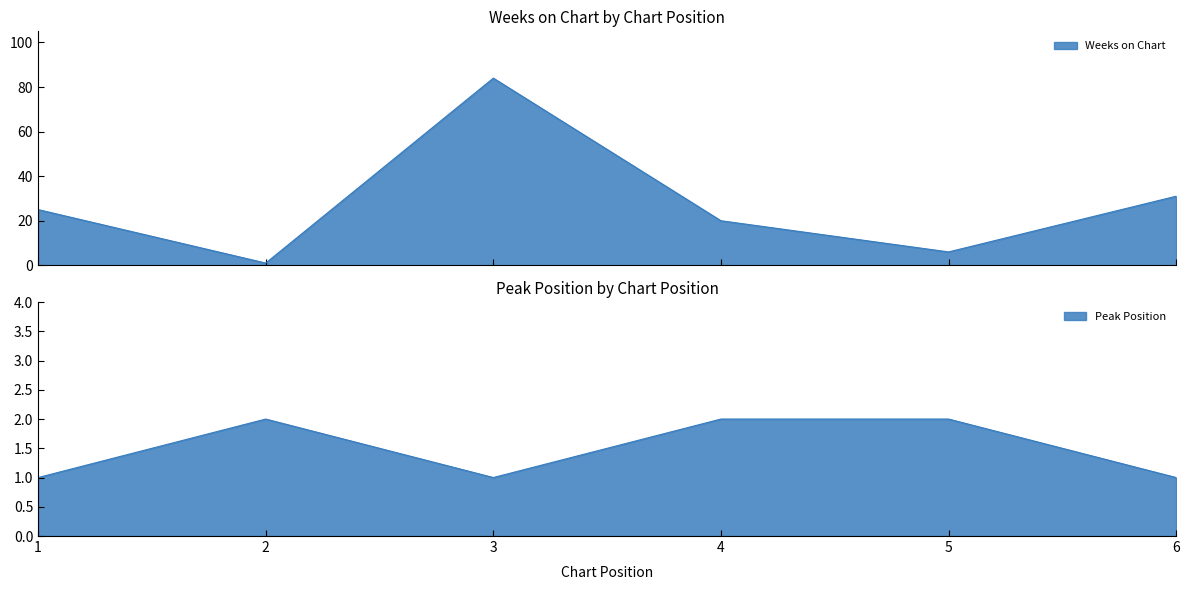

The value of Peak Position at 5 is 2. True or false?

True